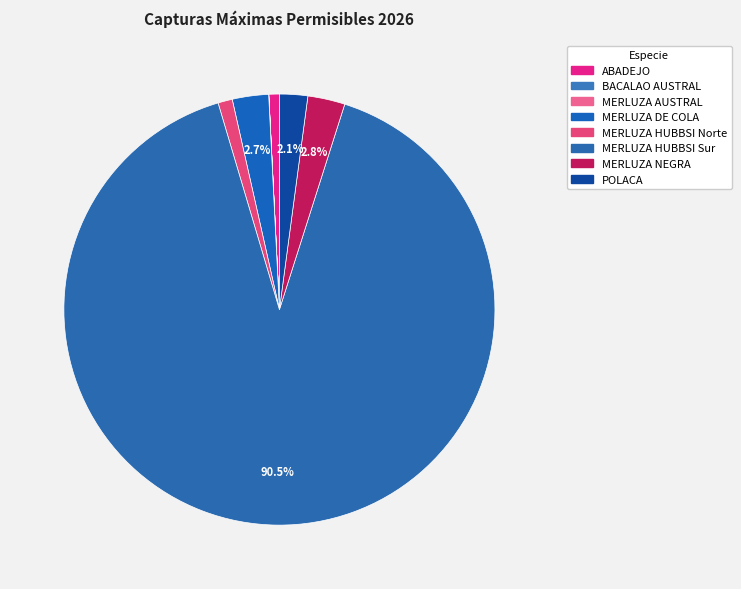

To the nearest percent, what portion does POLACA represent?

2%